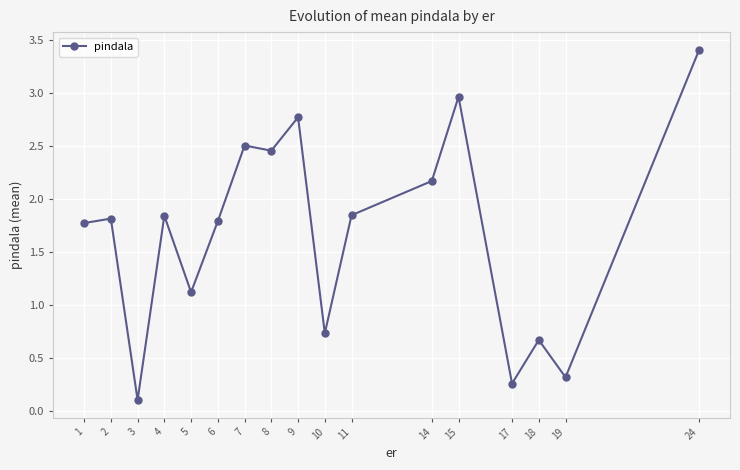

How many values are below 1?

5